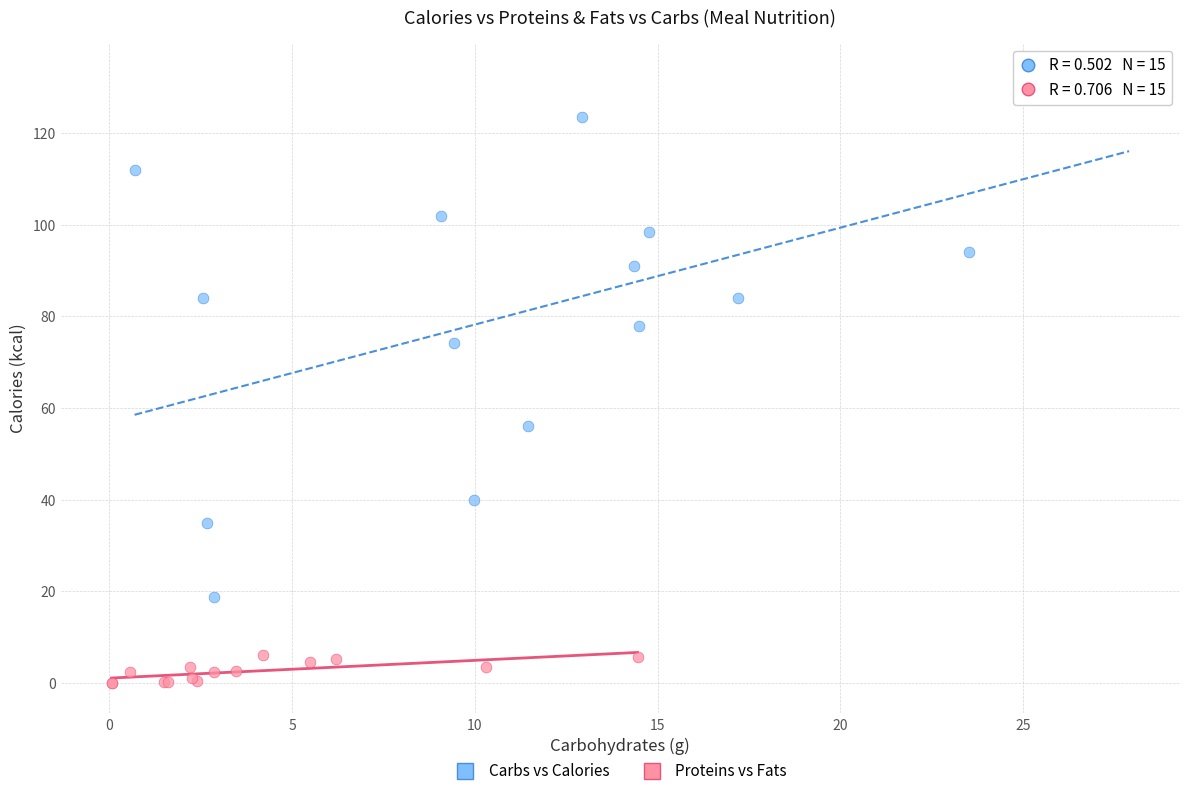

Which series contains the highest Y value?

Carbs vs Calories